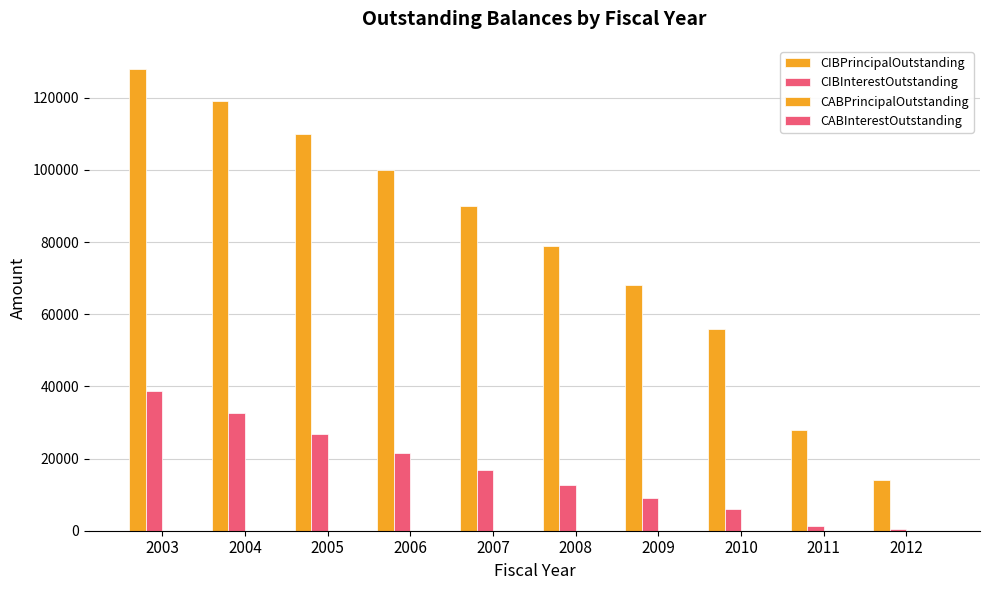

Count the number of categories in the chart.

10